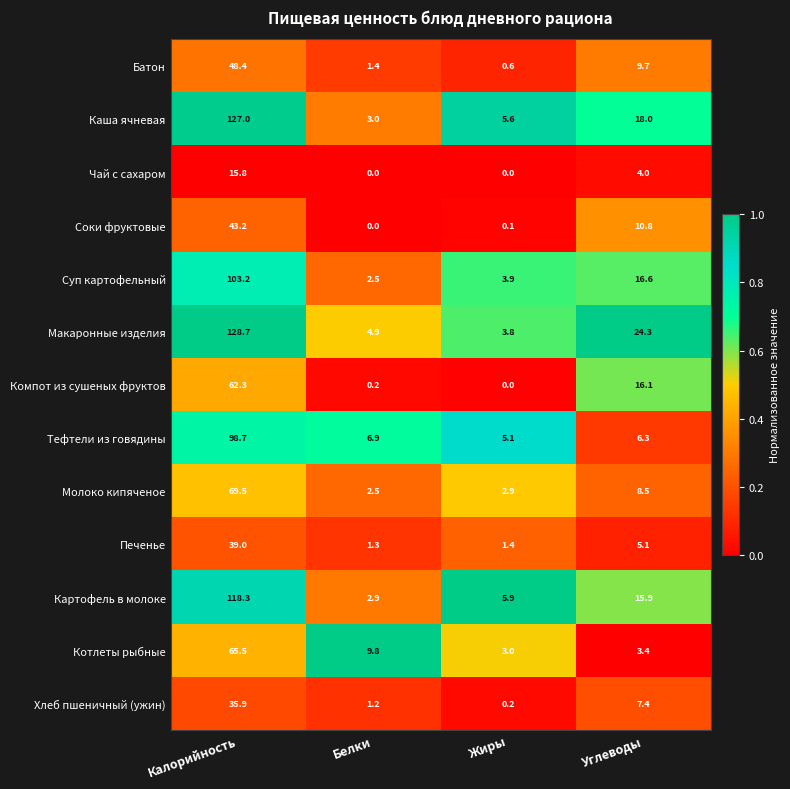

What is the total value across all series at Углеводы?

146.1